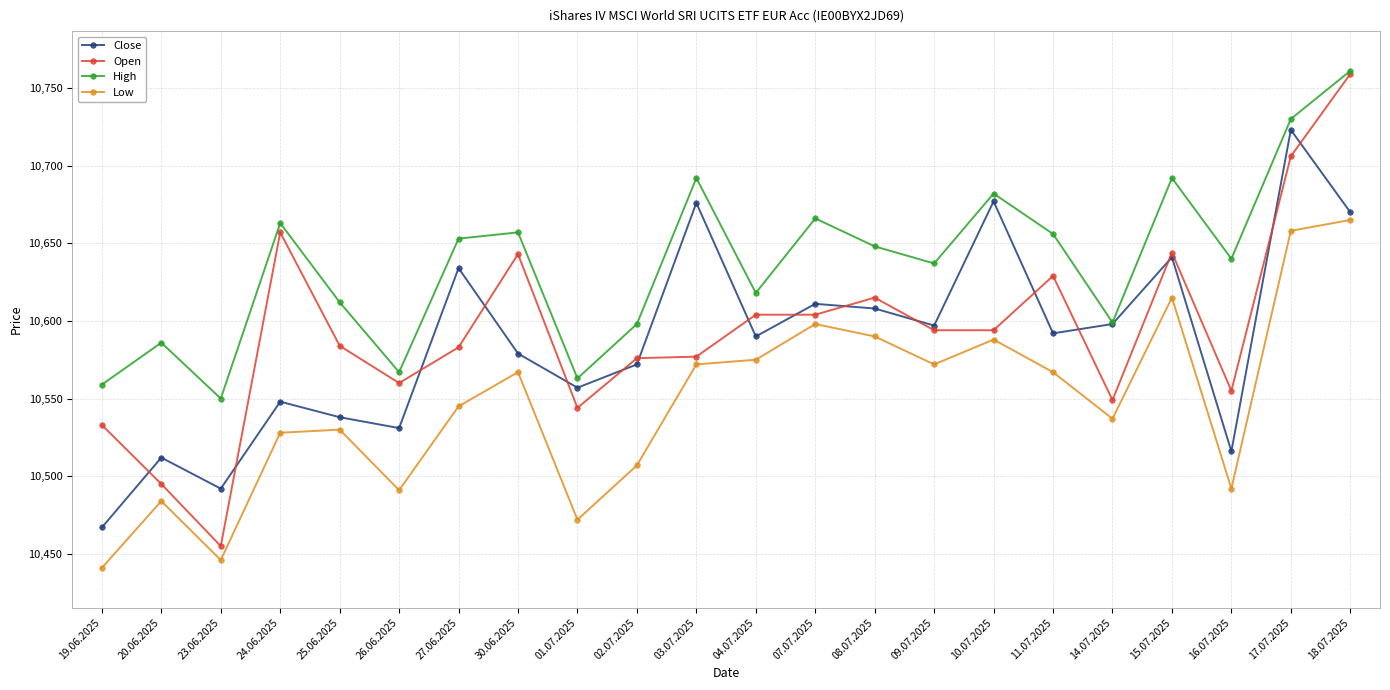

Between 23.06.2025 and 08.07.2025, which series saw the biggest shift?

Open